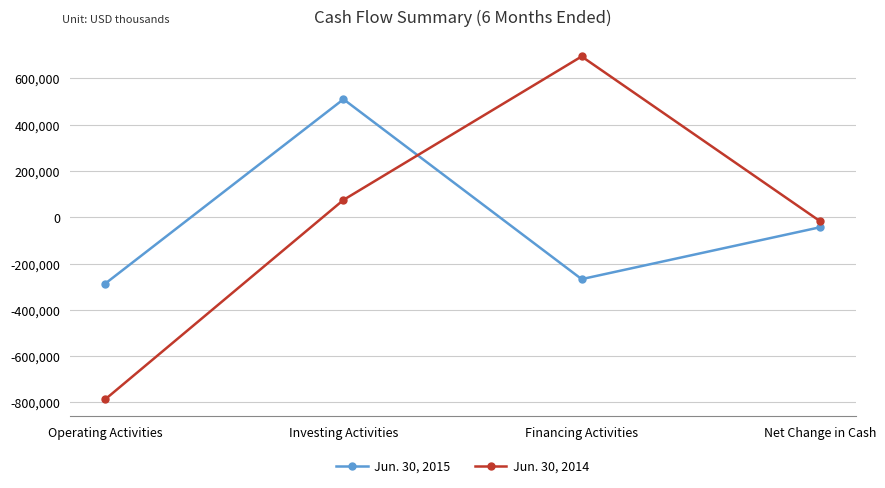

At which label is Jun. 30, 2015 closest to 111961?

Net Change in Cash